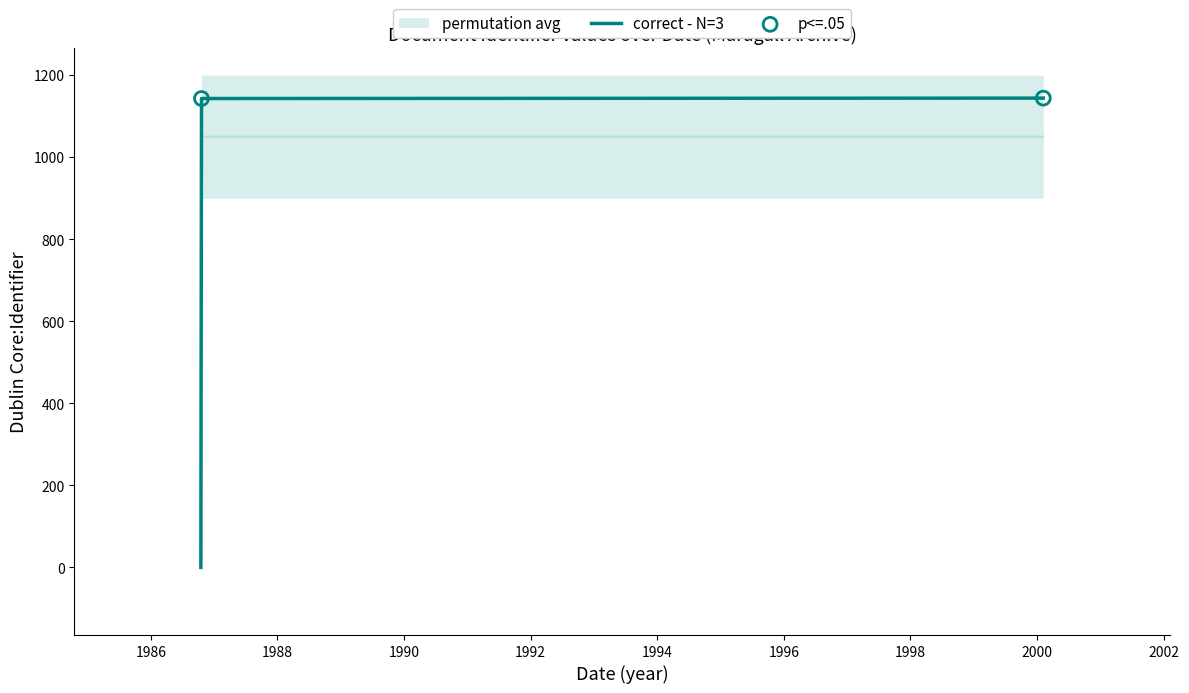

Between 2000-02-06 and 1986-10-18, which is larger?

2000-02-06